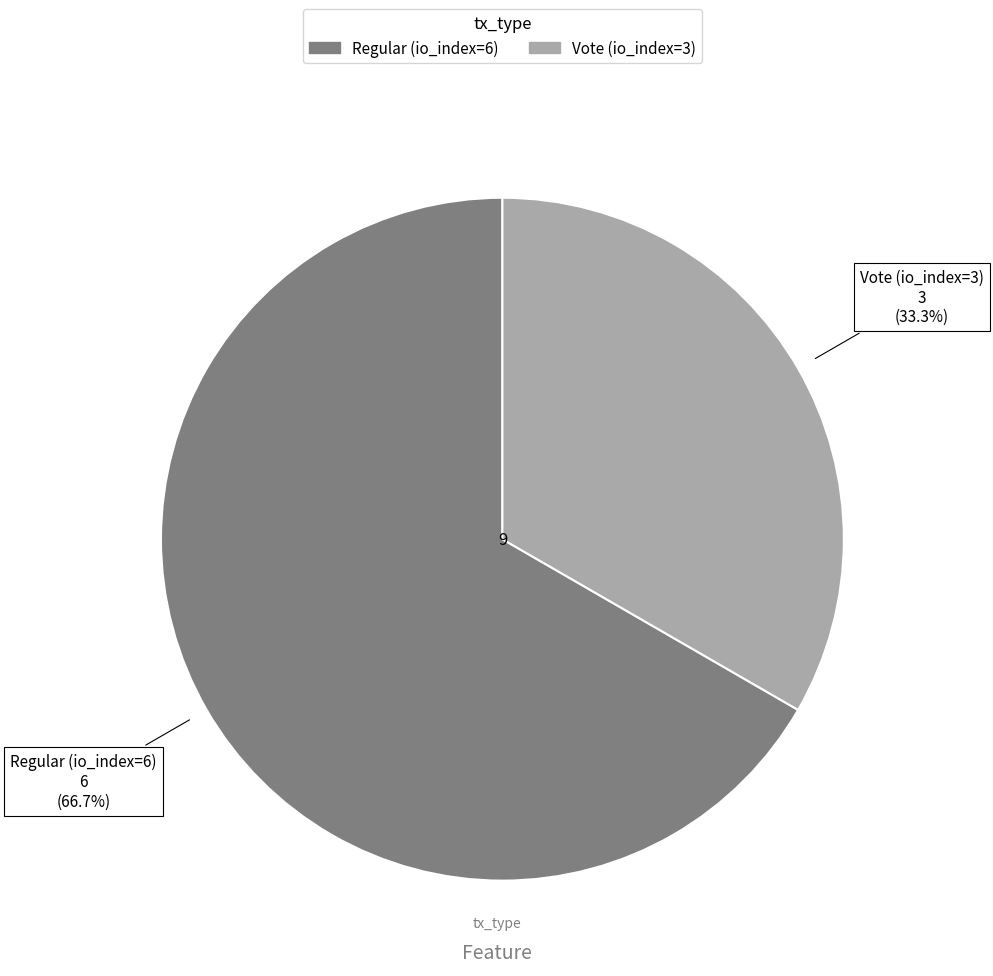

To the nearest percent, what percentage of the pie is Regular (io_index=6)?

67%